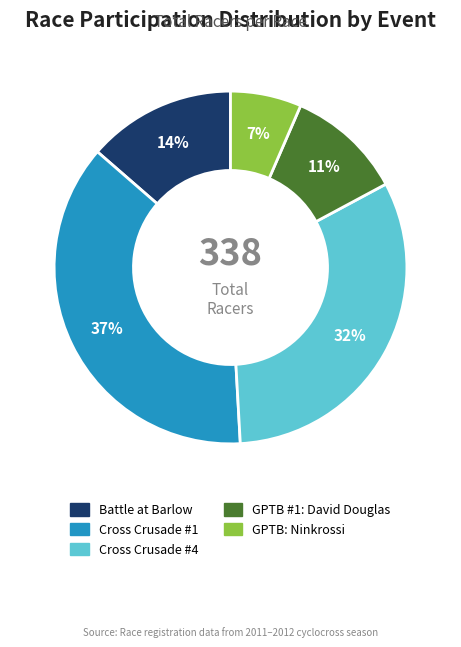

To the nearest percent, what is the average slice percentage?

20%